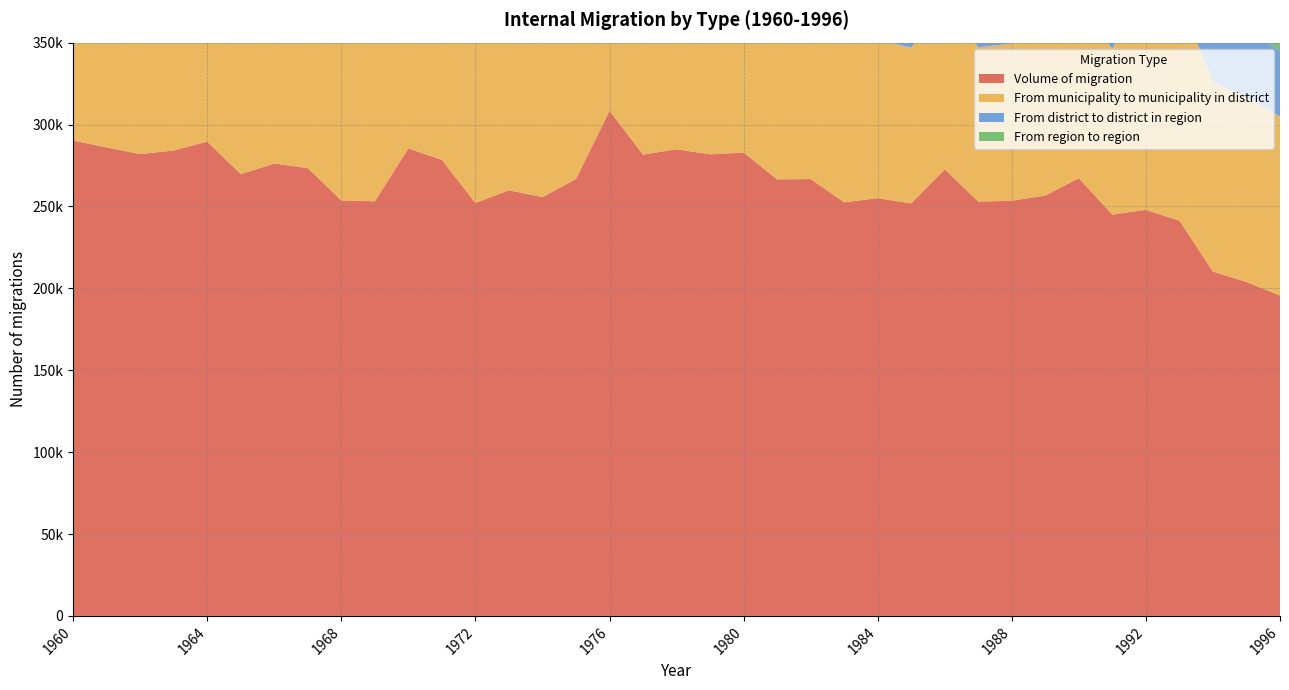

Reading left to right, what are all the values shown in this chart?

Volume of migration: 1960=290238	1961=286019	1962=281935	1963=284175	1964=289593	1965=269746	1966=276181	1967=273363	1968=253709	1969=253111	1970=285466	1971=278378	1972=252126	1973=259837	1974=255686	1975=266748	1976=308379	1977=281633	1978=284897	1979=281783	1980=282875	1981=266515	1982=266696	1983=252502	1984=255043	1985=251849	1986=272622	1987=252950	1988=253487	1989=256672	1990=267222	1991=244986	1992=247930	1993=241261	1994=210207	1995=203877	1996=195554
From municipality to municipality in district: 1960=109589	1961=112379	1962=111545	1963=113545	1964=116940	1965=106799	1966=109839	1967=109593	1968=105140	1969=104520	1970=123802	1971=121410	1972=110666	1973=116371	1974=114717	1975=119565	1976=124887	1977=112137	1978=113967	1979=111747	1980=113996	1981=103295	1982=101772	1983=97227	1984=96728	1985=95048	1986=102243	1987=94245	1988=95893	1989=99913	1990=104420	1991=101352	1992=136494	1993=134953	1994=116084	1995=112332	1996=109373
From district to district in region: 1960=82529	1961=80260	1962=78019	1963=77861	1964=77633	1965=75091	1966=74861	1967=73430	1968=66928	1969=66369	1970=73013	1971=71028	1972=65808	1973=65718	1974=64571	1975=66530	1976=102964	1977=94164	1978=95762	1979=95050	1980=93978	1981=90205	1982=90858	1983=86899	1984=88457	1985=87503	1986=94640	1987=88397	1988=88101	1989=89156	1990=91472	1991=81794	1992=52874	1993=48993	1994=43460	1995=42355	1996=39981
From region to region: 1960=98120	1961=93380	1962=92371	1963=92769	1964=95020	1965=87856	1966=91481	1967=90340	1968=81641	1969=82222	1970=88651	1971=85940	1972=75652	1973=77748	1974=76398	1975=80653	1976=80528	1977=75332	1978=75168	1979=74986	1980=74901	1981=73015	1982=74066	1983=68376	1984=69858	1985=69298	1986=75739	1987=70308	1988=69493	1989=67603	1990=71330	1991=61840	1992=58562	1993=57315	1994=50663	1995=49190	1996=46200